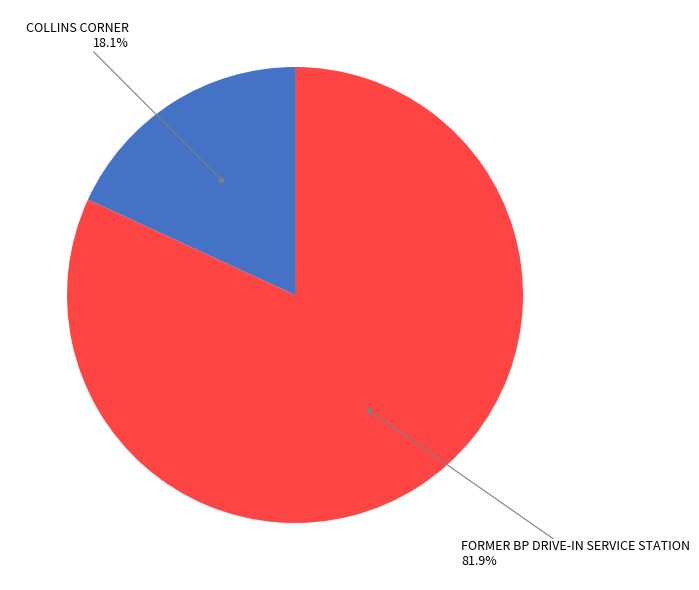

To the nearest percent, what is the average slice percentage?

50%